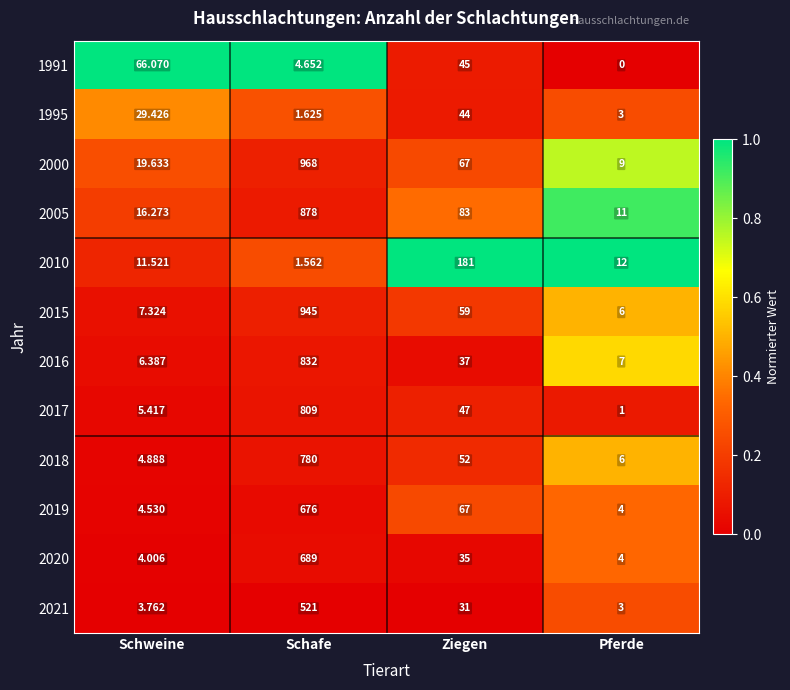

What is the difference between the highest and lowest values at Ziegen?

150.0